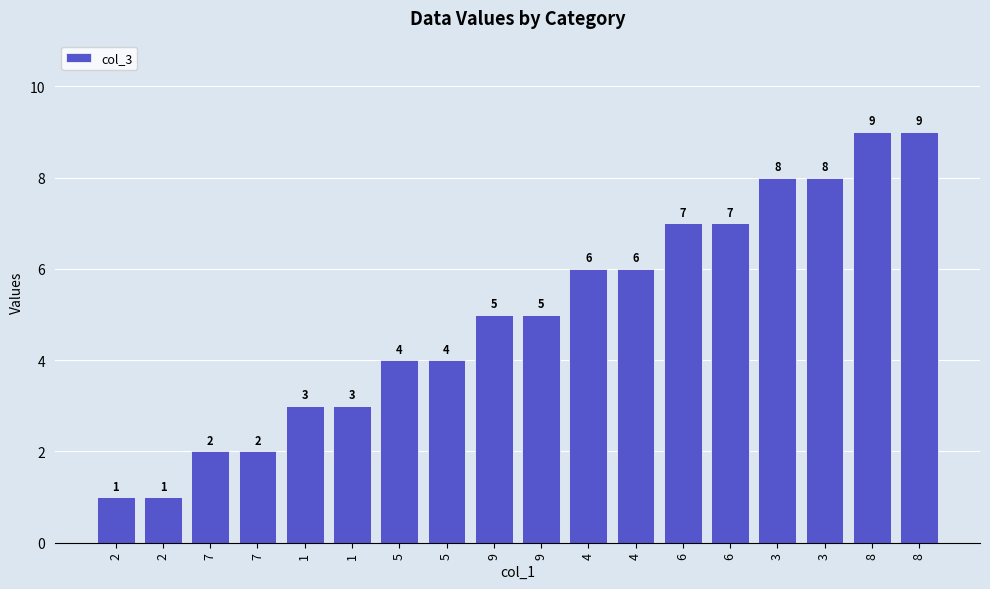

How many series are shown in this chart?

1